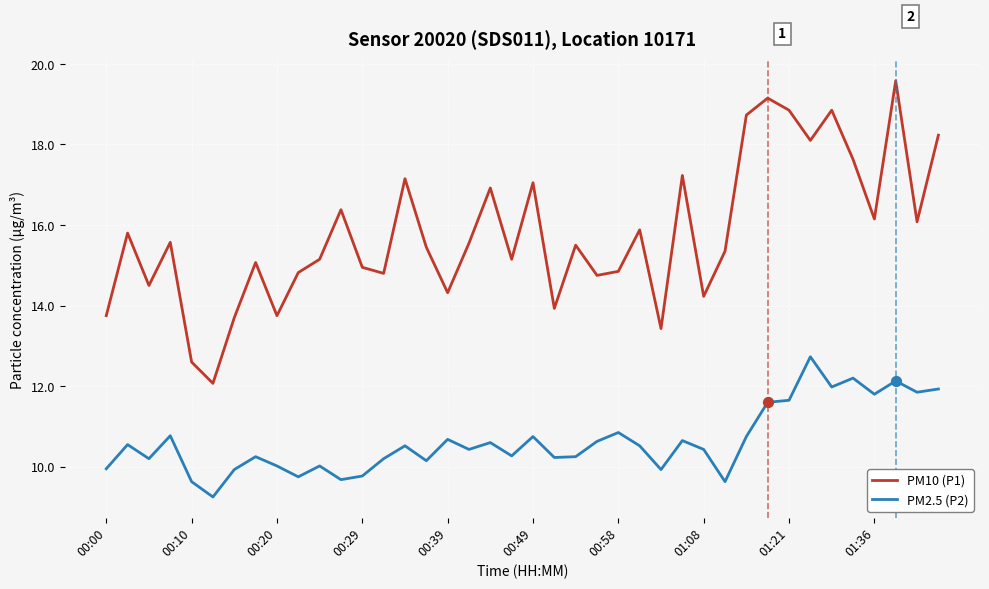

What are all the series names shown in the legend?

PM10 (P1), PM2.5 (P2)